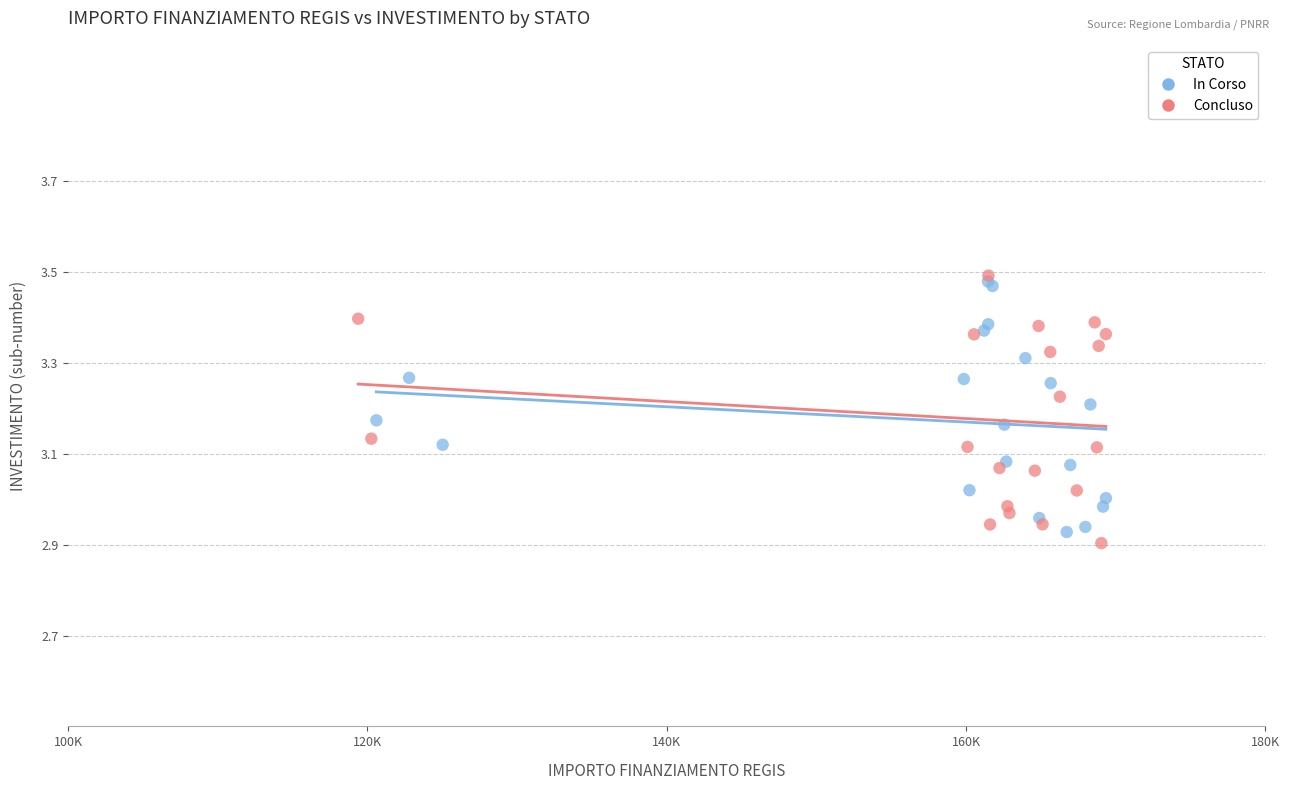

What are all the series names shown in the legend?

In Corso, Concluso